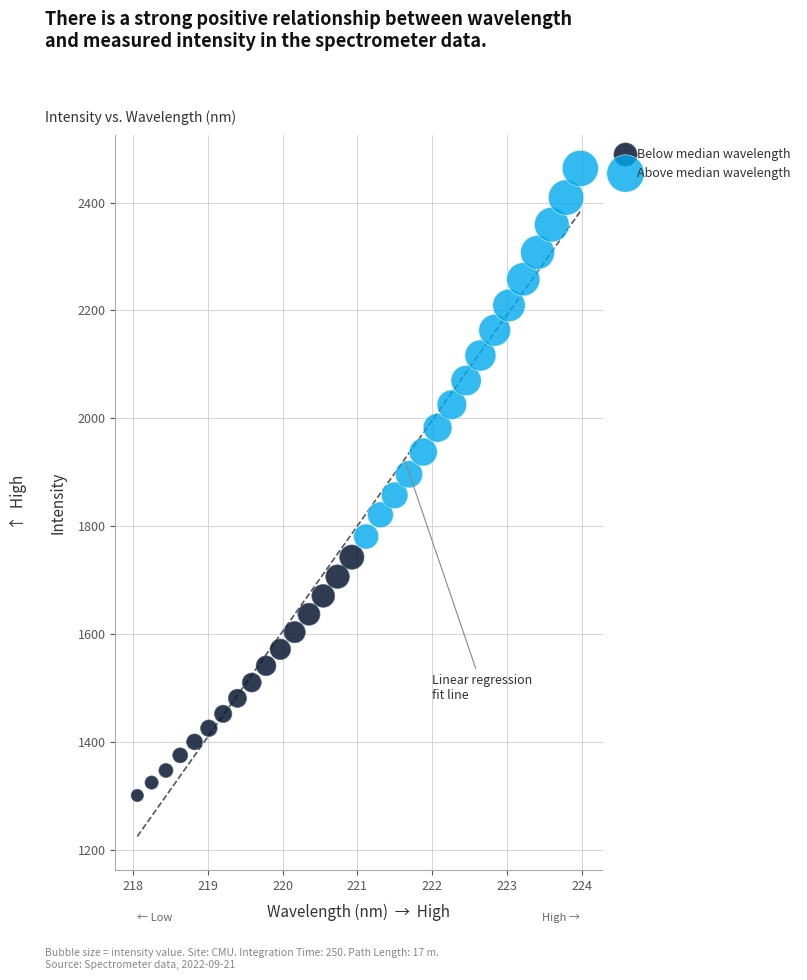

Which series reaches the maximum Y coordinate?

Above median wavelength